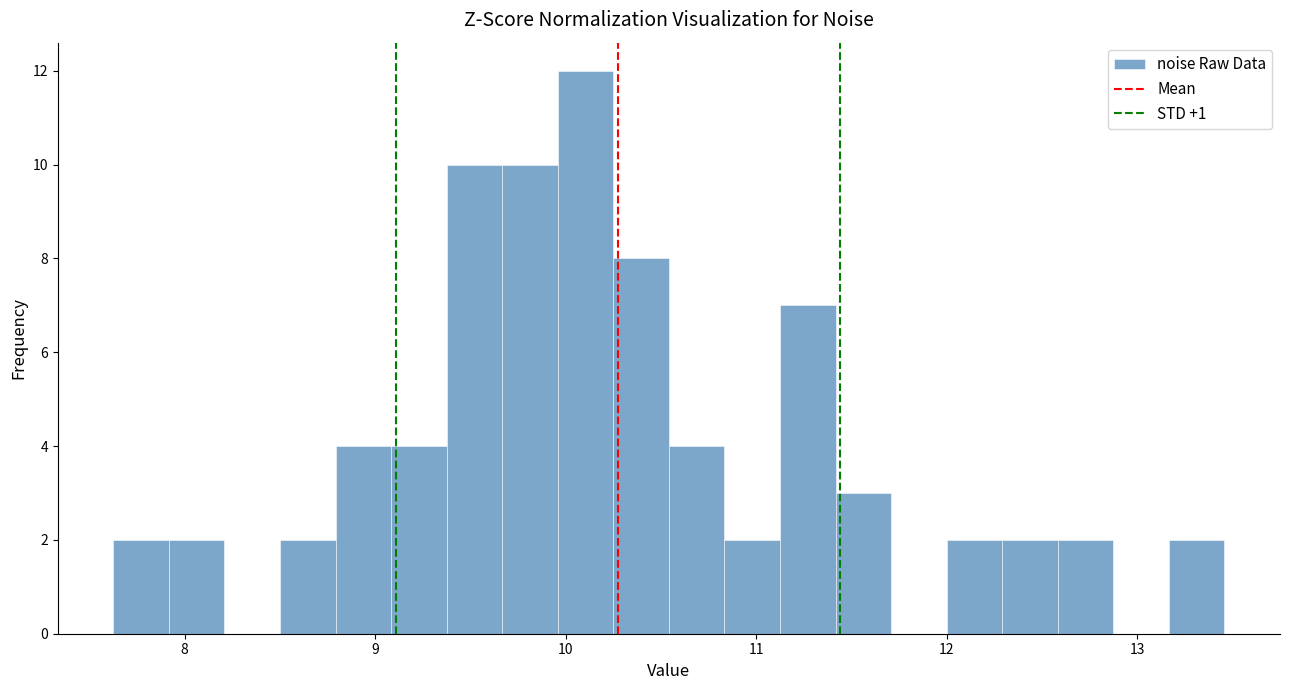

Around what value on the x-axis is the tallest bar? Give the approximate position of its centre, as read against the axis.

10.1